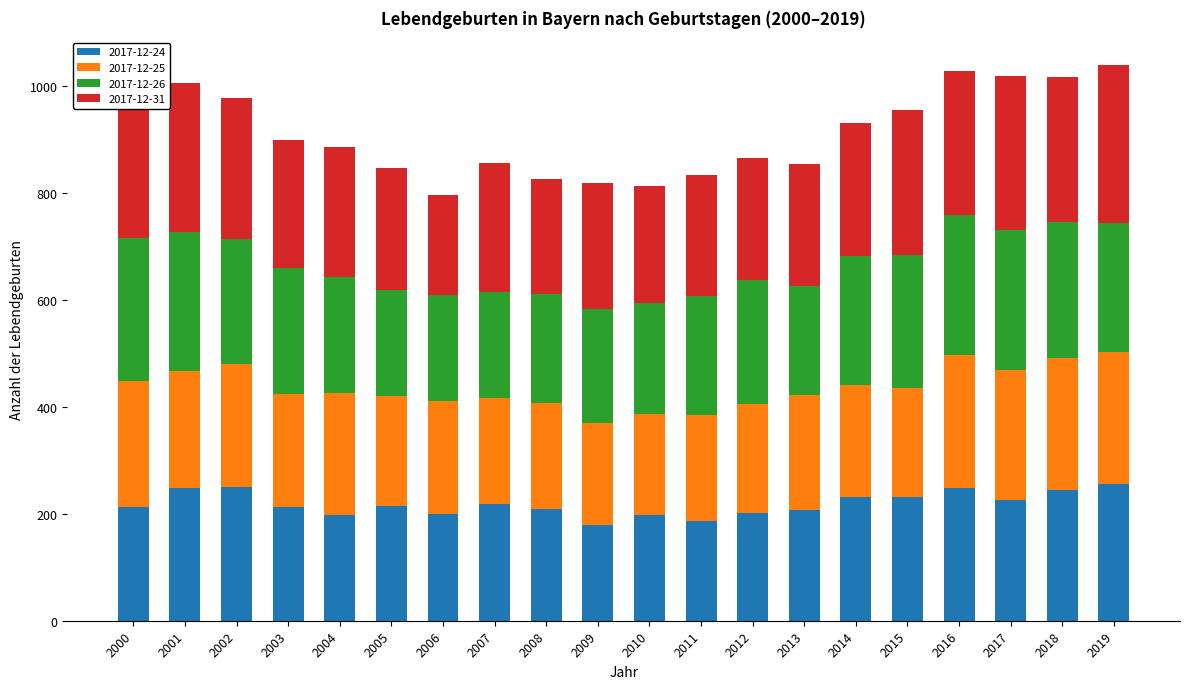

What is the total value across all series at 2003?

899